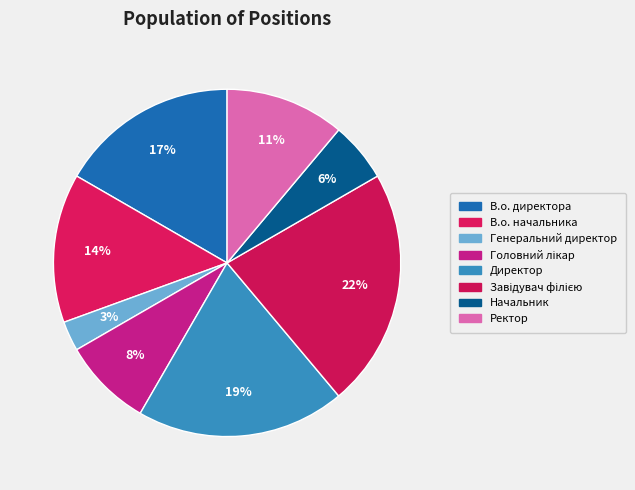

Is the sum of Начальник and Ректор greater than half?

No